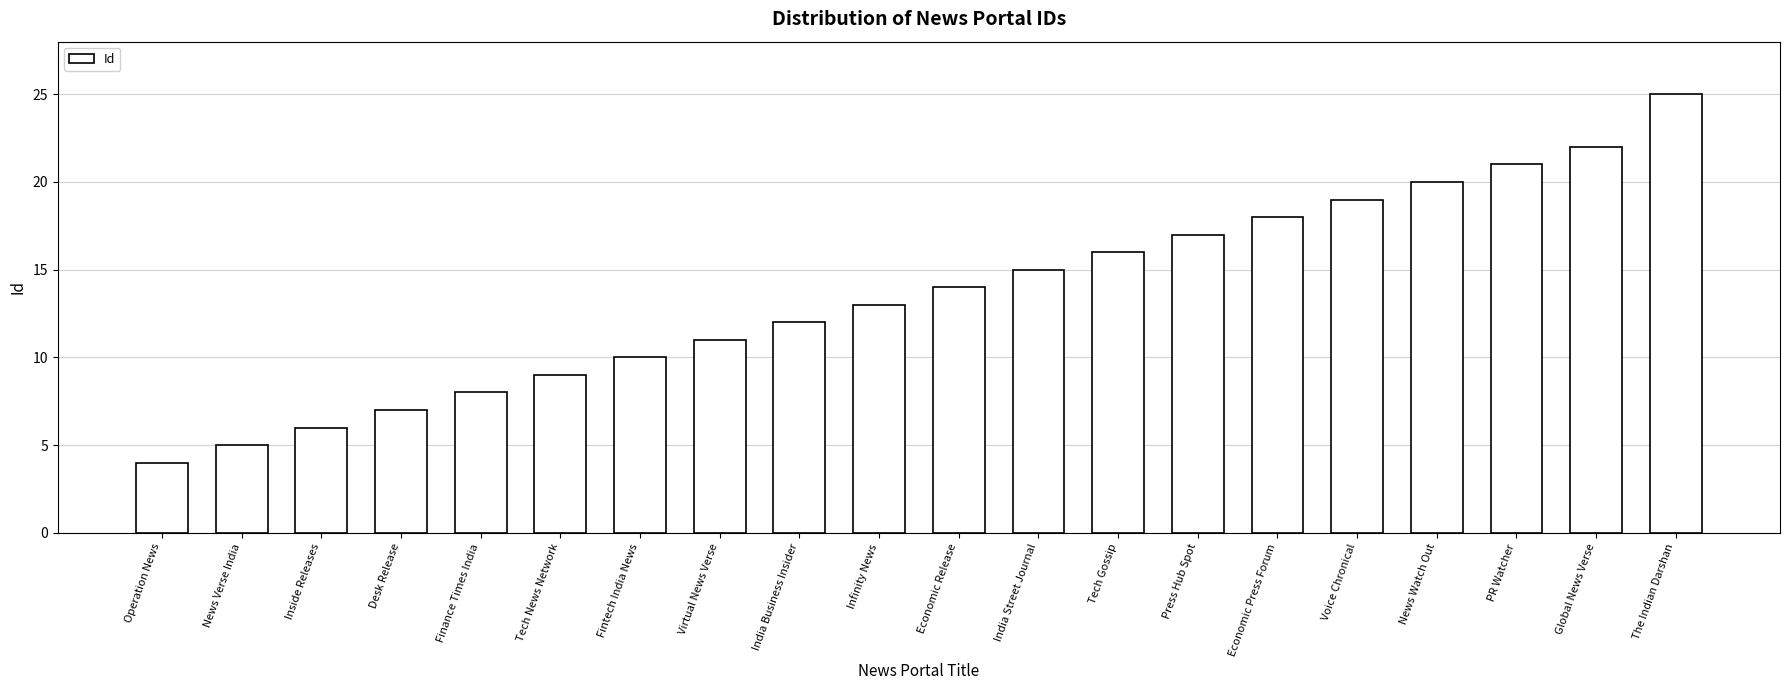

Does the chart contain stacked bars?

No